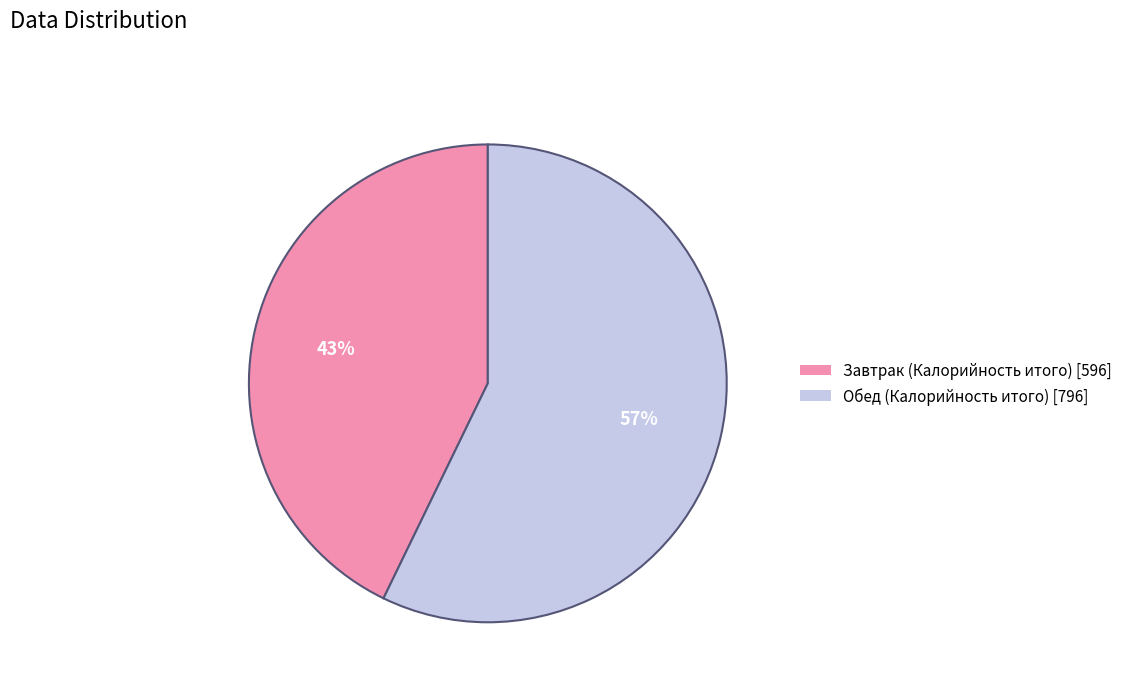

Is it true that Обед is 57% of the pie?

True